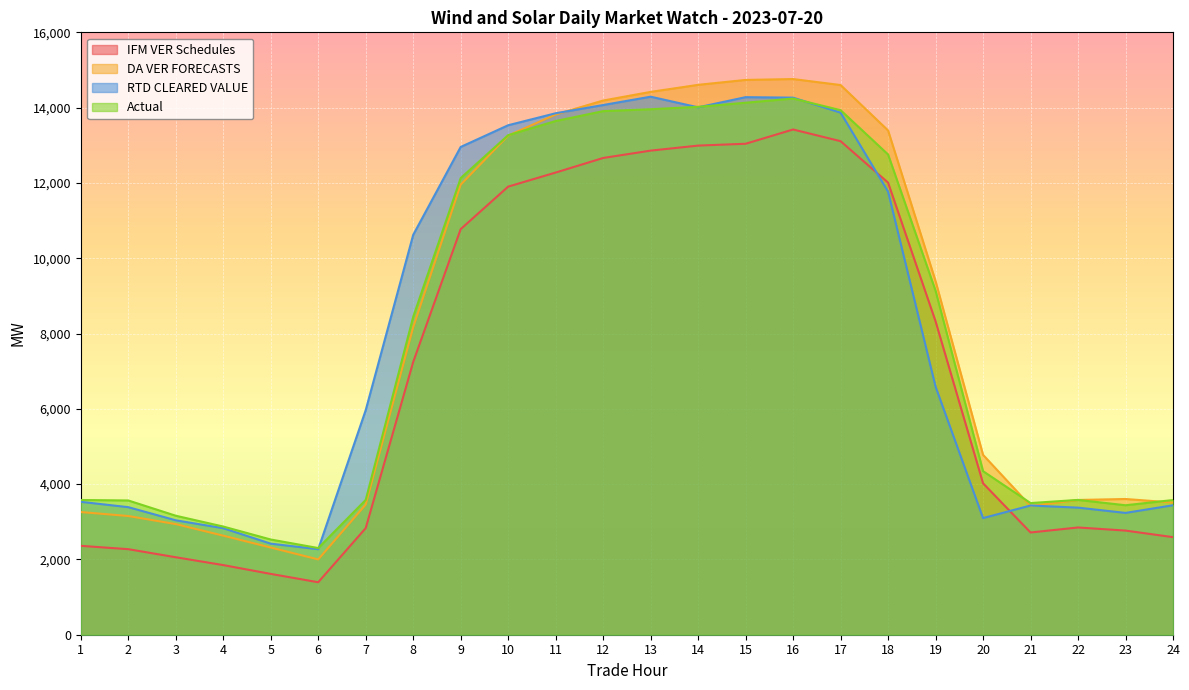

What is the total value across all series at 18?

49925.4